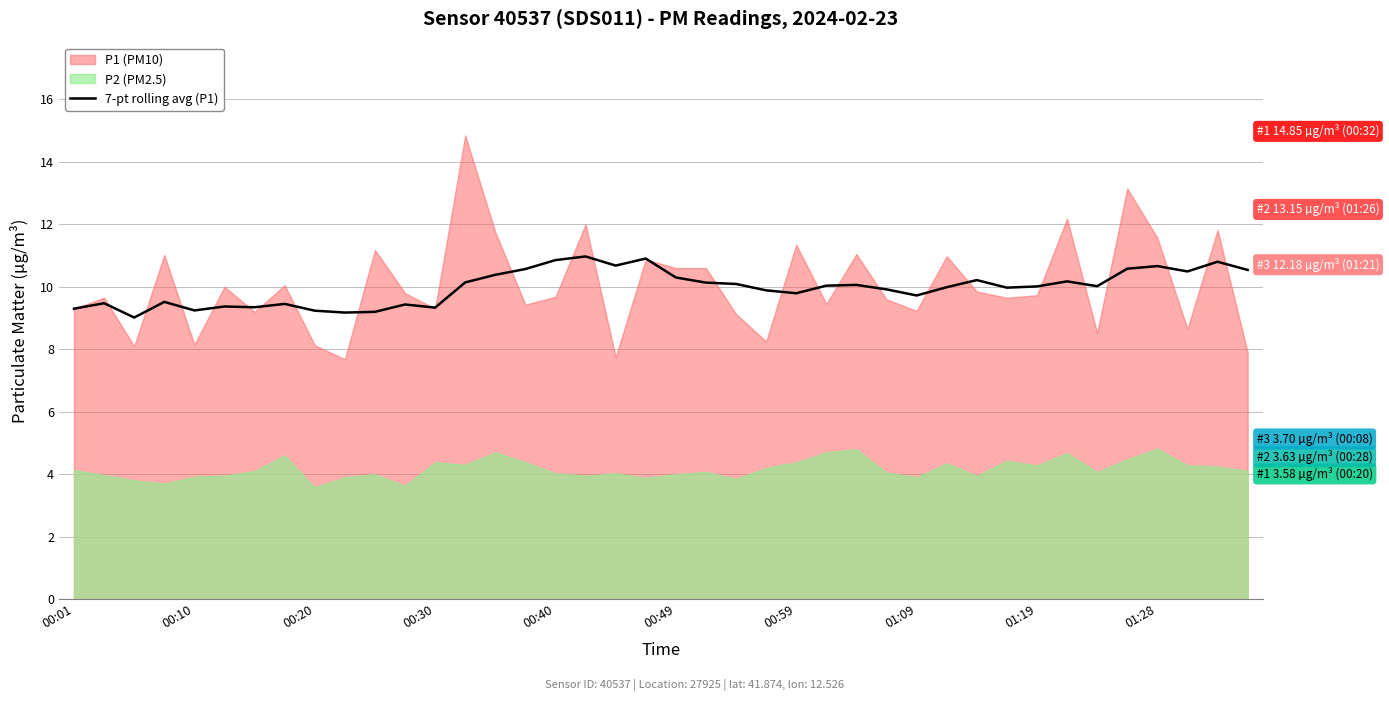

Reading right to left, extract all data points from this chart.

10.5	10.8	10.5	10.7	10.6	10.0	10.2	10.0	10.0	10.2	10.0	9.7	9.9	10.1	10.0	9.8	9.9	10.1	10.1	10.3	10.9	10.7	11.0	10.9	10.6	10.4	10.1	9.3	9.4	9.2	9.2	9.2	9.5	9.3	9.4	9.2	9.5	9.0	9.5	9.3